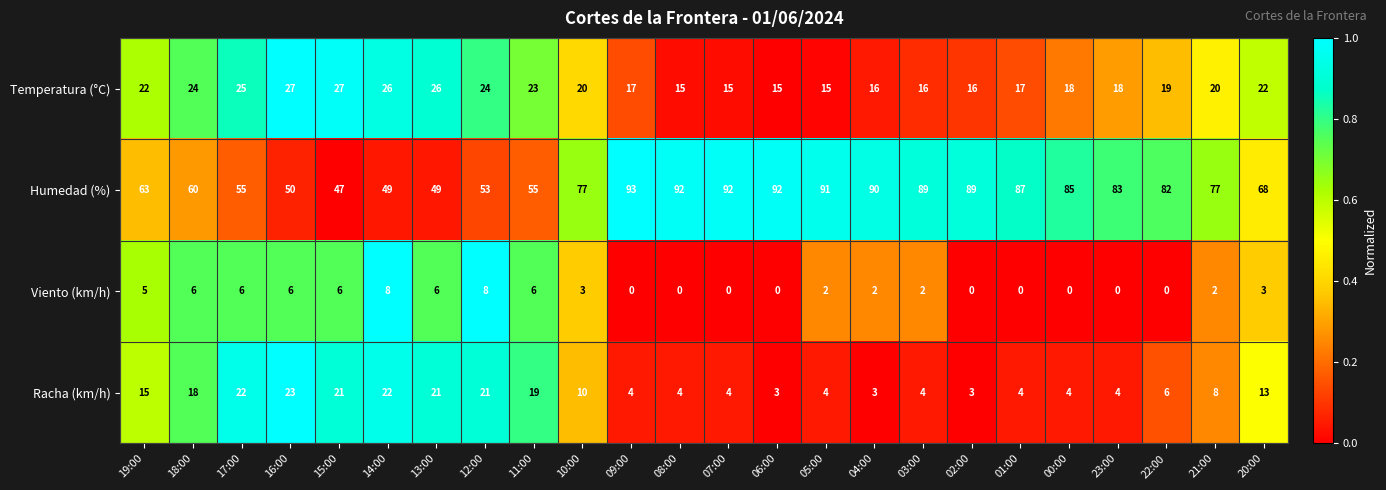

At 07:00, list the series in order from smallest to largest.

Viento (km/h), Racha (km/h), Temperatura (°C), Humedad (%)